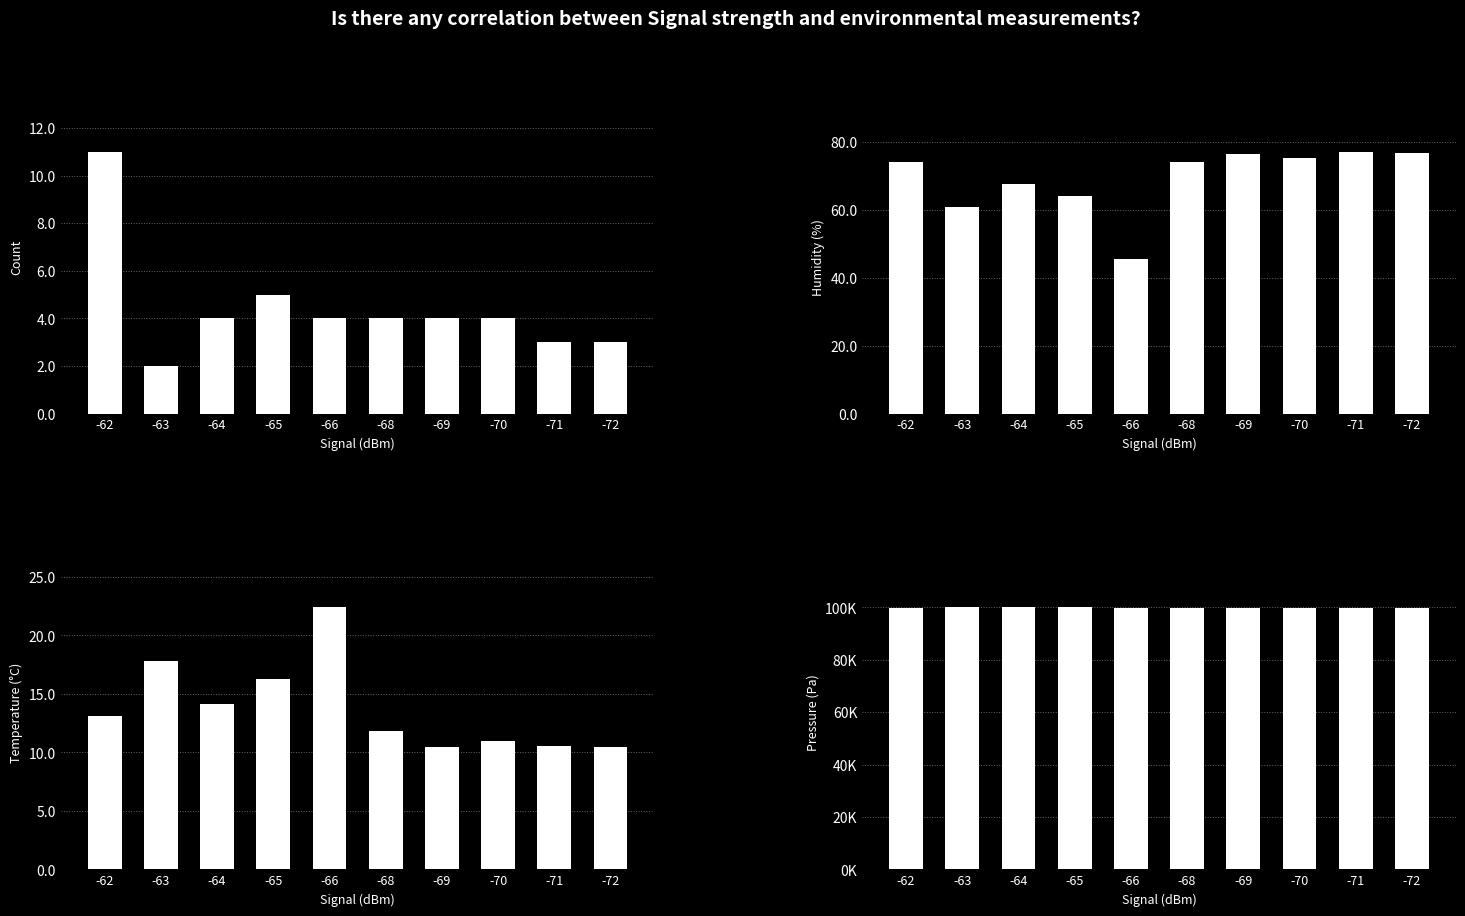

Which category has the lowest value in the Avg BME280 Humidity series?

-66